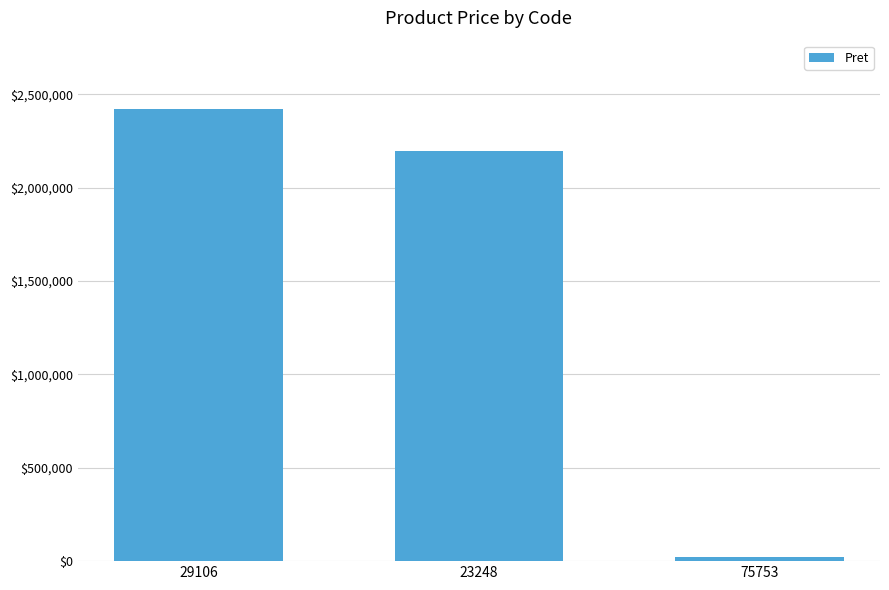

What is the label of the 3rd bar from the right?

29106